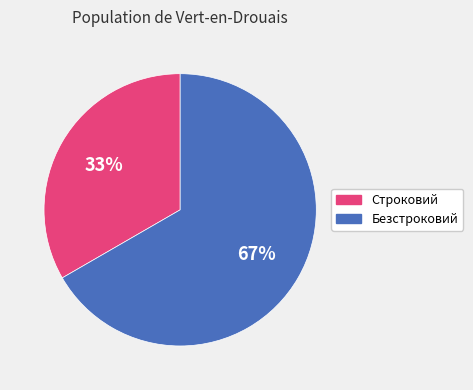

What is the ratio of the value at Безстроковий to the value at Строковий?

2.0